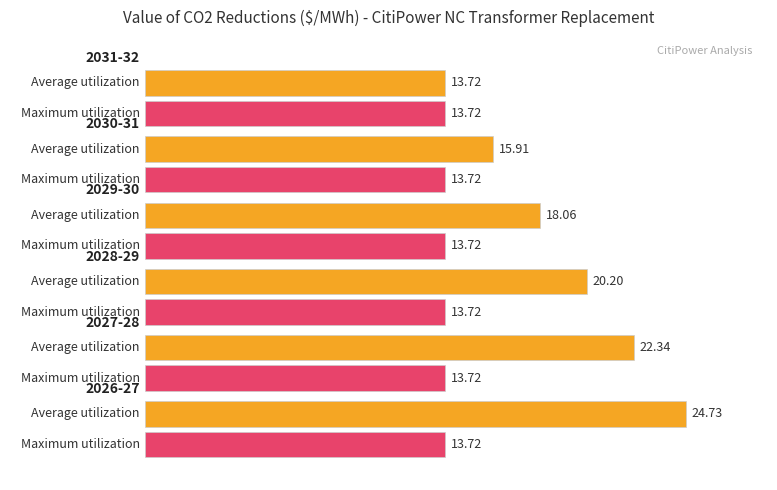

What position from the left is 2027-28?

2